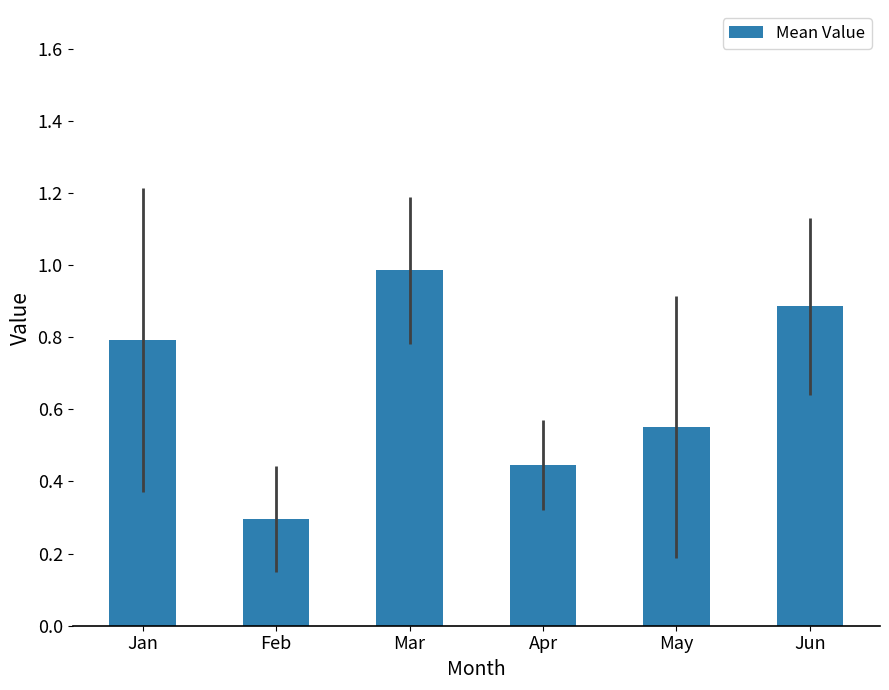

The value at Jan is 1.2. True or false?

False